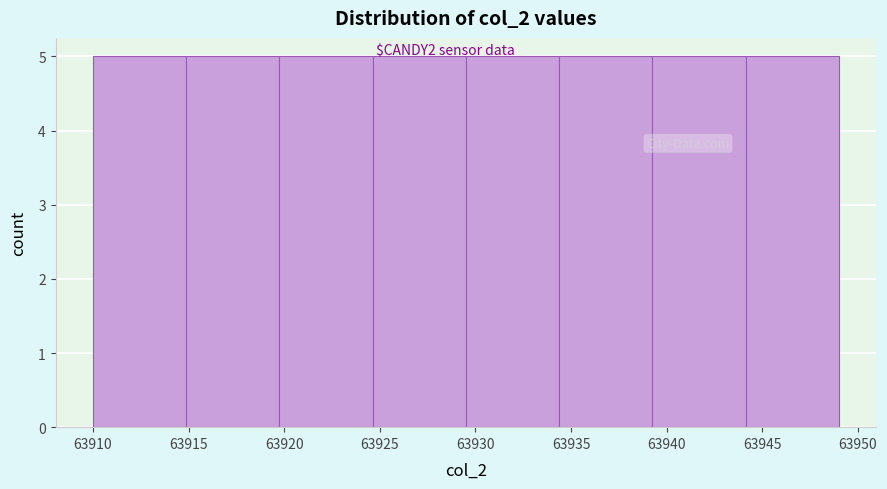

Reading left to right, transcribe this chart: for each bar, give the range it covers on the x-axis and its height. Neither the bar edges nor the heights are printed on the chart, so give them approximately, as read against the axes.

63910.0 to 63915.0: 5
63915.0 to 63920.0: 5
63920.0 to 63924.5: 5
63924.5 to 63929.5: 5
63929.5 to 63934.5: 5
63934.5 to 63939.5: 5
63939.5 to 63944.0: 5
63944.0 to 63949.0: 5